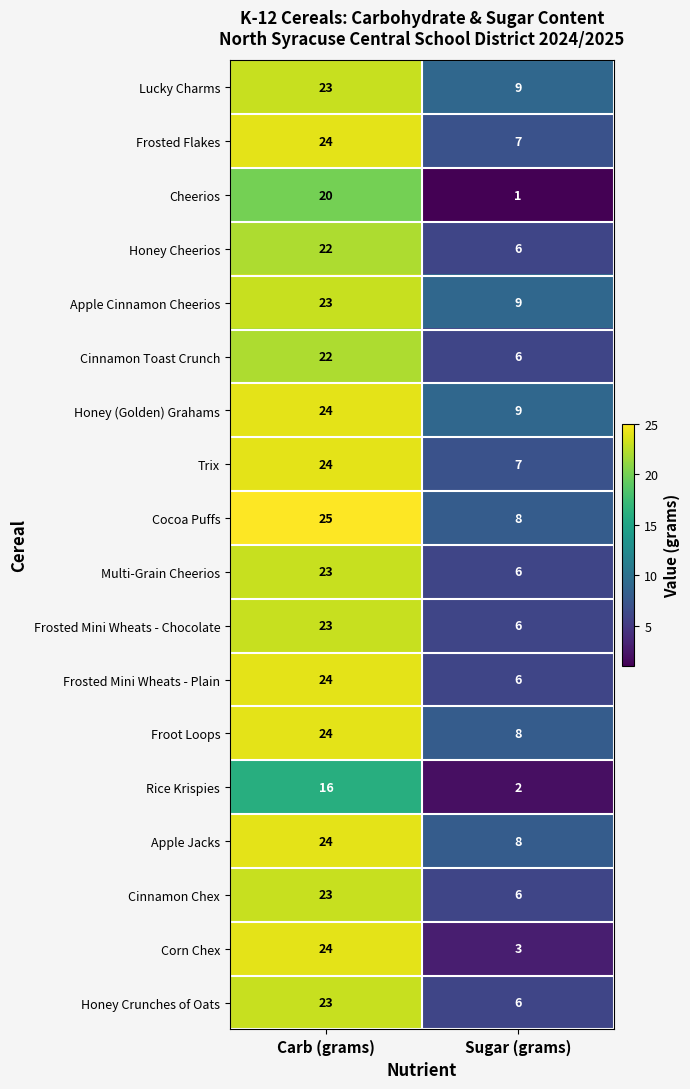

What is the maximum value shown in the chart?

25